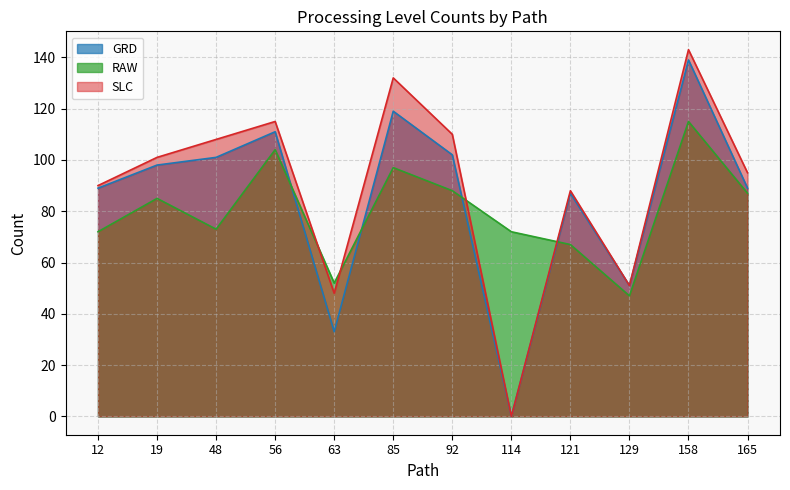

How many distinct data groups are displayed?

3